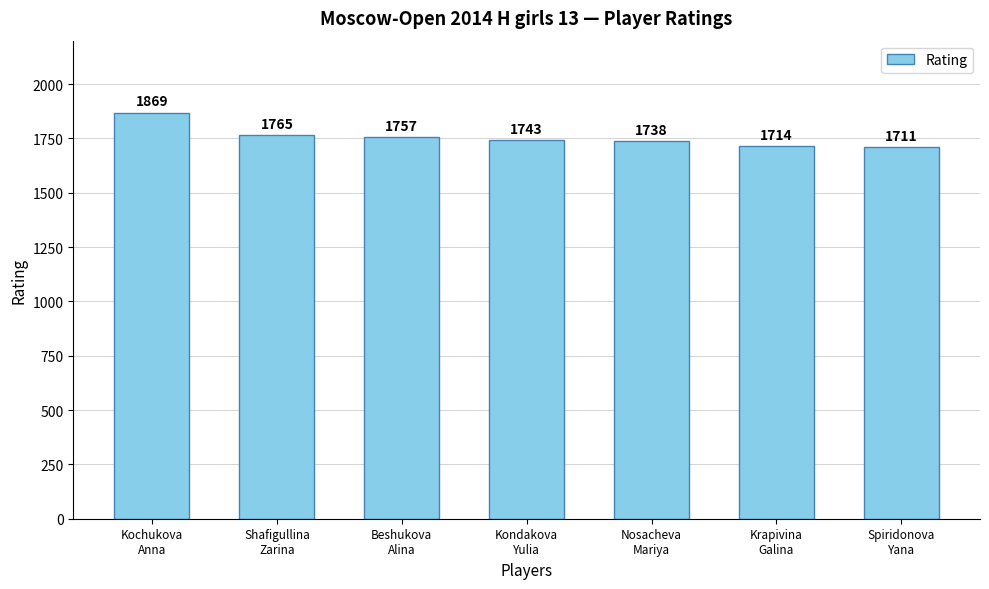

What is the difference between the maximum and minimum values?

158